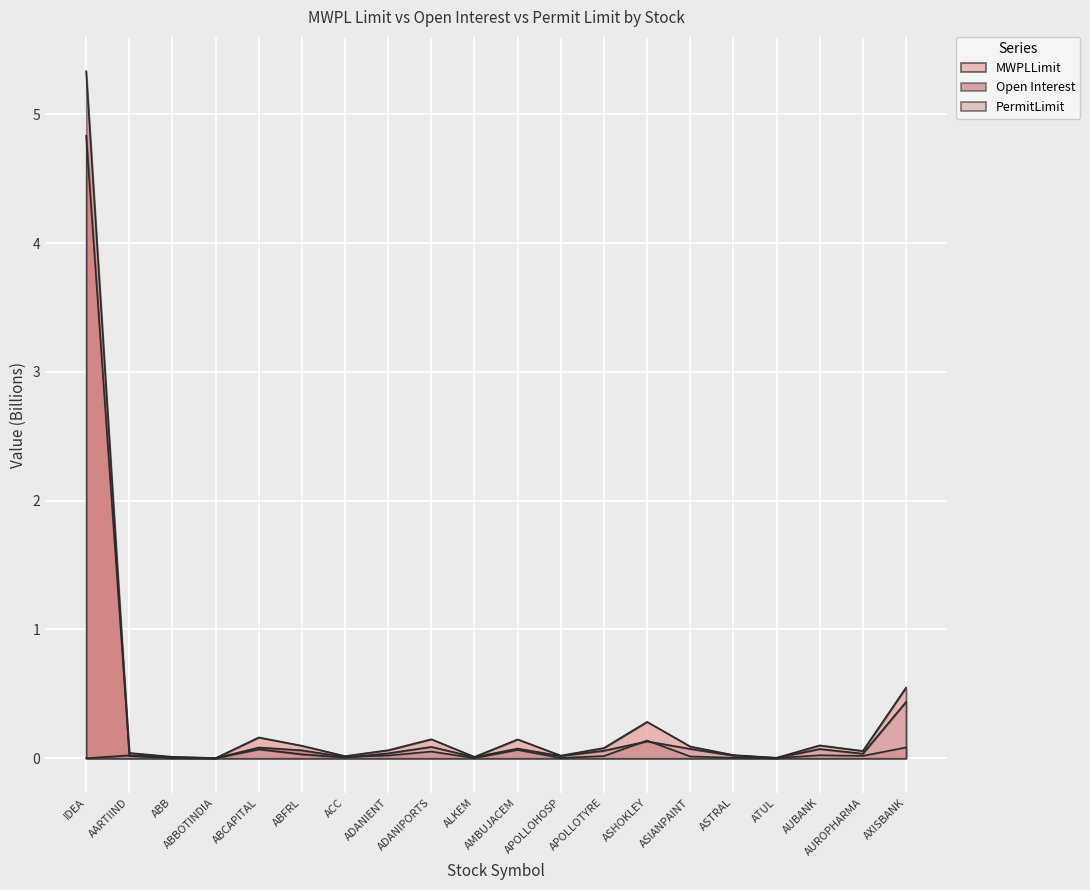

At which category does MWPLLimit reach its first local valley?

ABBOTINDIA